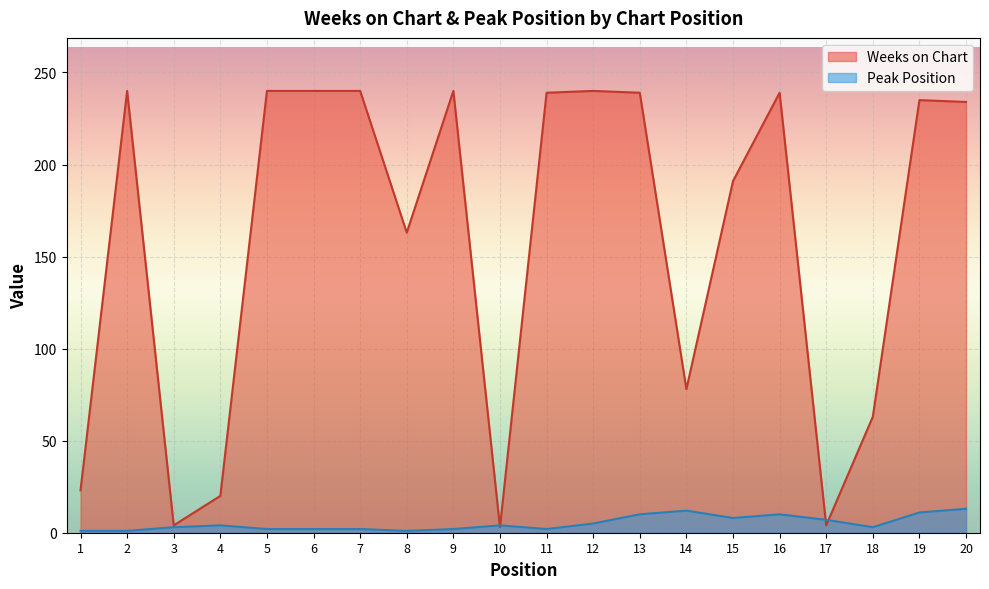

What is the sum of all Peak Position values?

103